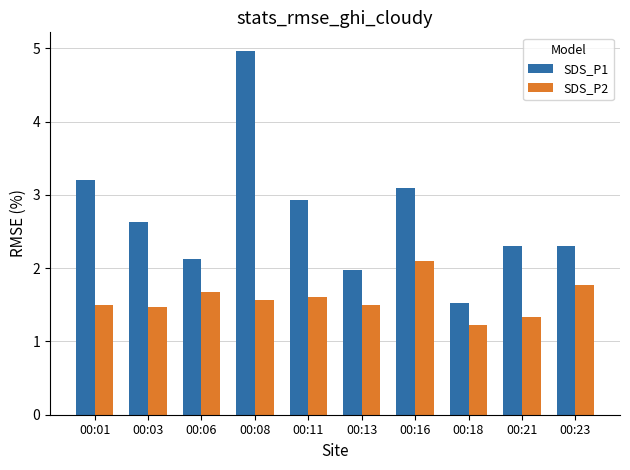

Reading left to right, transcribe all the data shown in this chart.

SDS_P1: 00:01=3.2	00:03=2.6	00:06=2.1	00:08=5.0	00:11=2.9	00:13=2.0	00:16=3.1	00:18=1.5	00:21=2.3	00:23=2.3
SDS_P2: 00:01=1.5	00:03=1.5	00:06=1.7	00:08=1.6	00:11=1.6	00:13=1.5	00:16=2.1	00:18=1.2	00:21=1.3	00:23=1.8